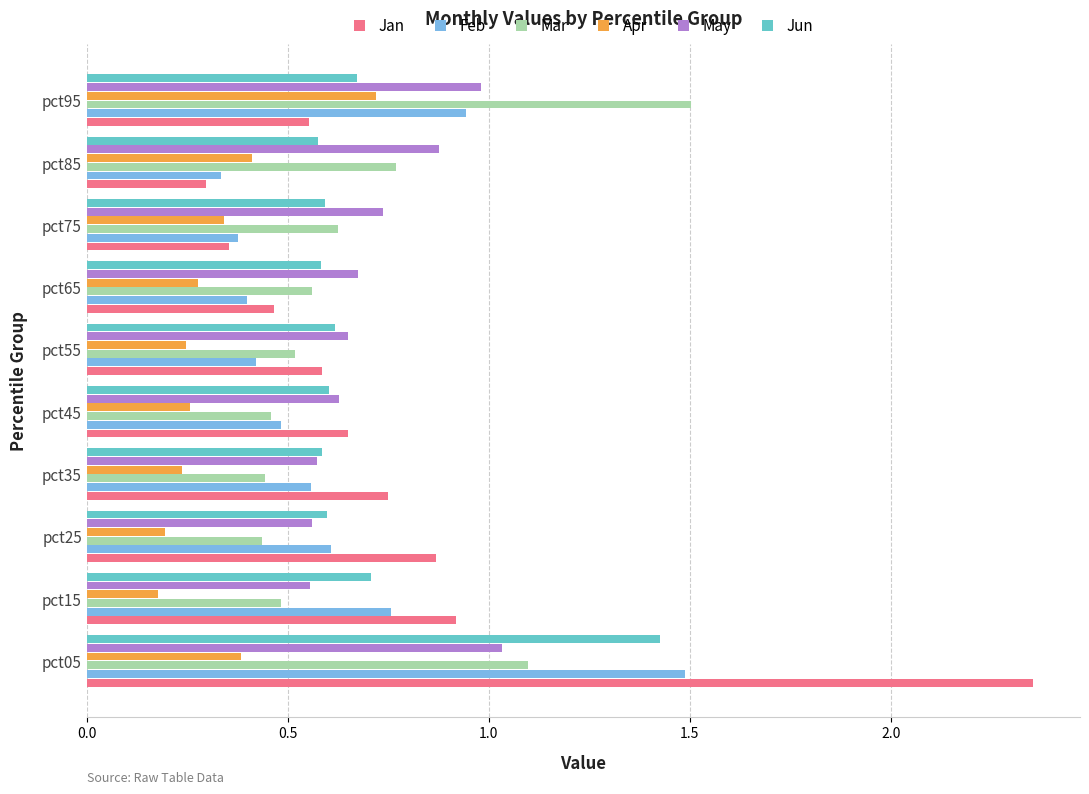

Which series has the widest spread of values?

Jan